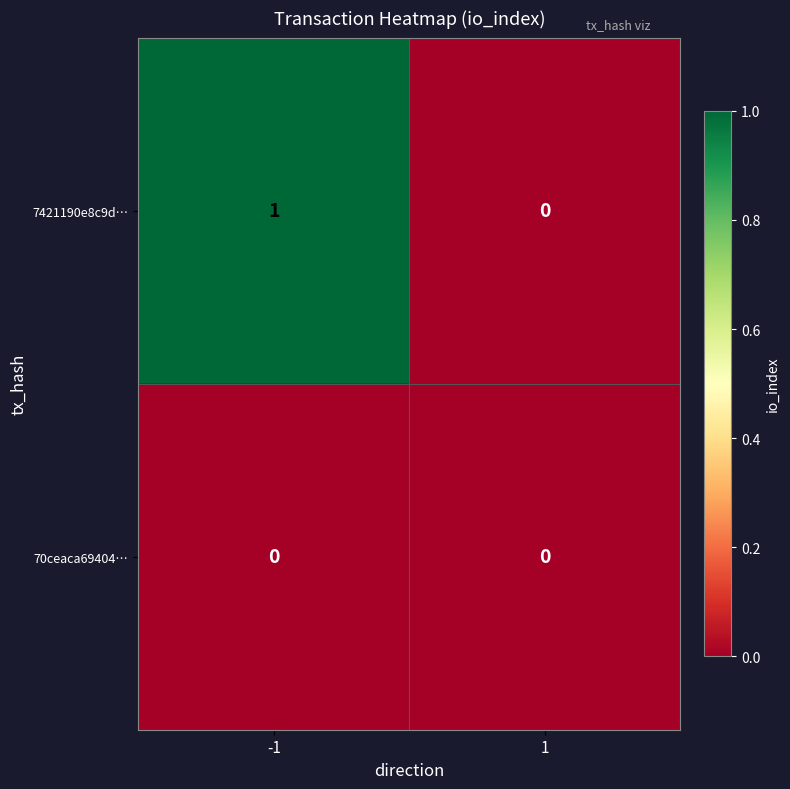

How many distinct data groups are displayed?

2